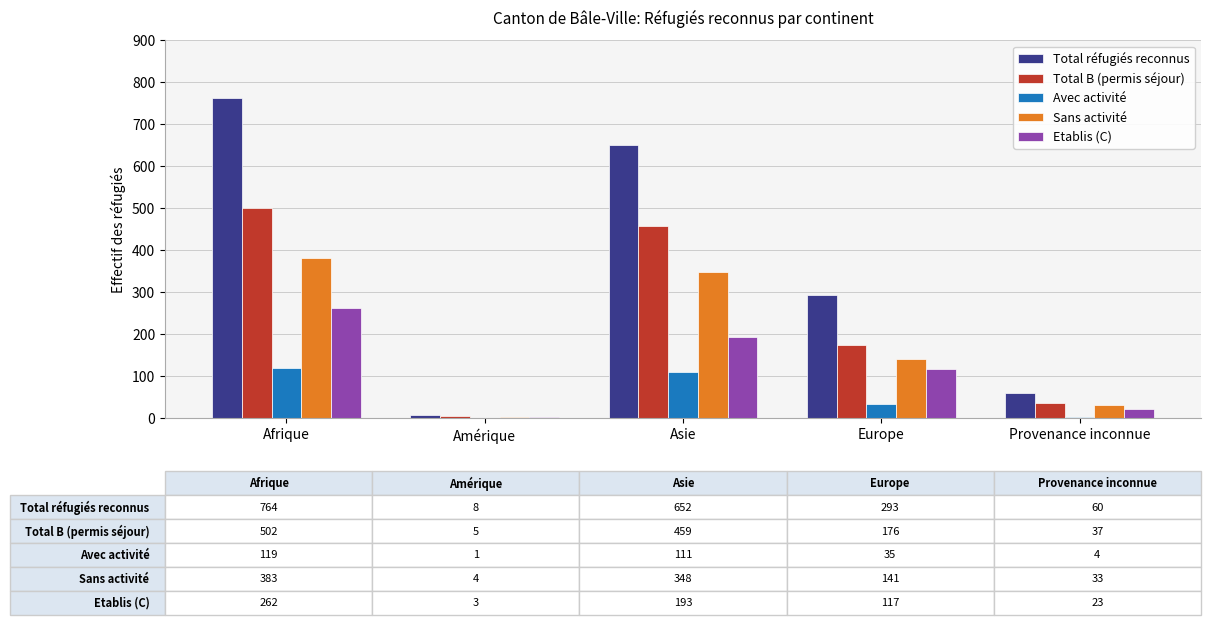

What is the total value across all series at Amérique?

21